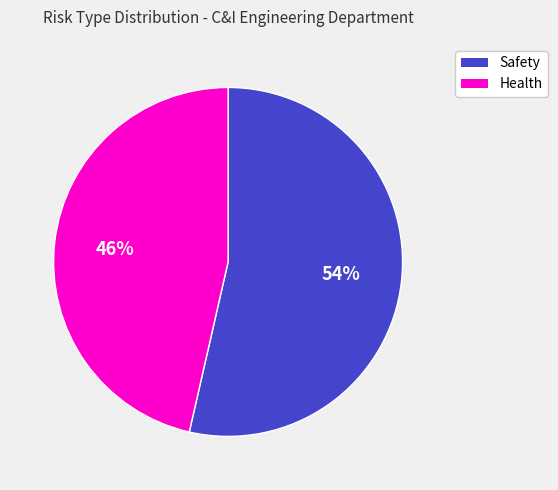

The Health slice represents 46% of the pie. True or false?

True